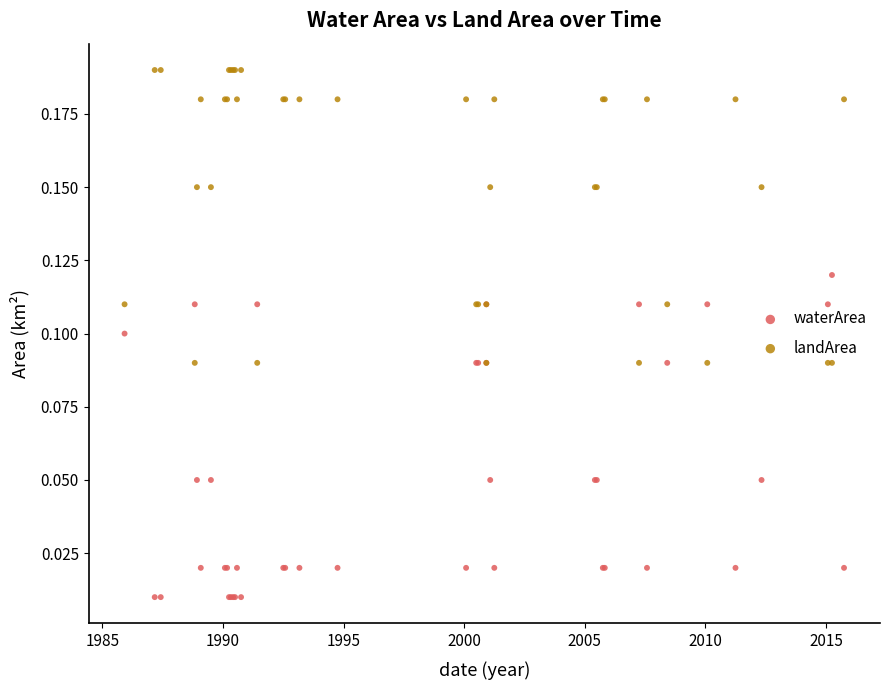

Which series reaches the maximum Y coordinate?

landArea